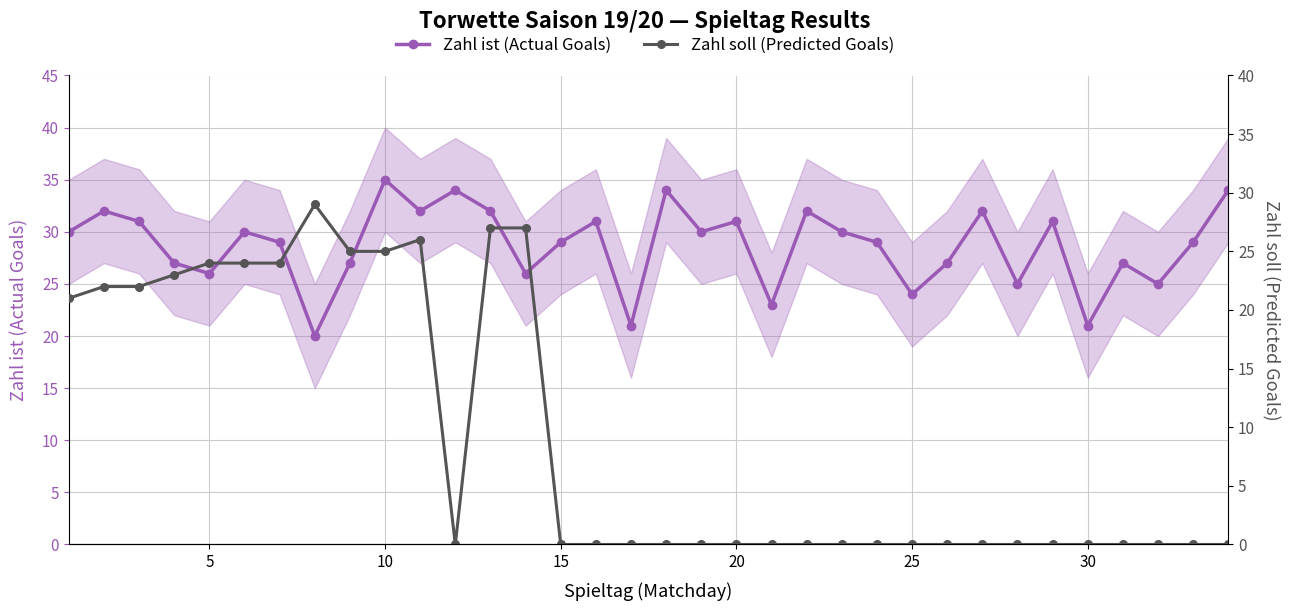

Is the value of Zahl soll (Predicted Goals) at 28 greater than the value of Zahl ist (Actual Goals) at 29?

No